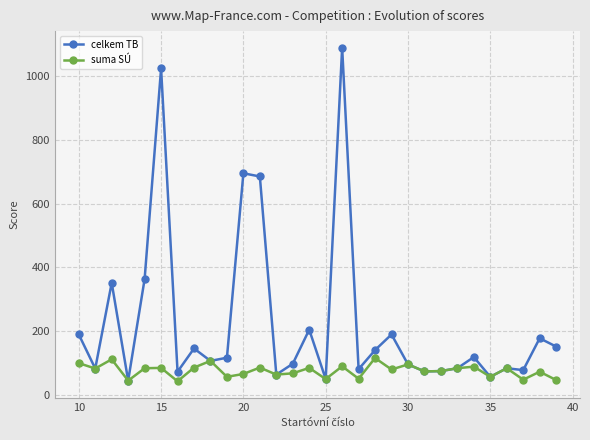

What is the lowest value of the celkem TB series?

44